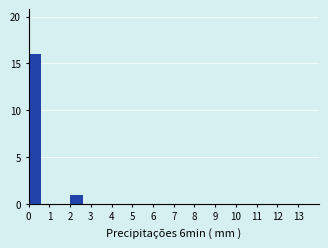

Reading left to right, list every bar in this chart as the range it spans on the x-axis followed by its height. The values are not printed on the chart, so give them approximately, as read against the axis.

0 to 1: 16
1 to 2: 0
2 to 3: 1
3 to 4: 0
4 to 5: 0
5 to 6: 0
6 to 7: 0
7 to 8: 0
8 to 9: 0
9 to 10: 0
10 to 11: 0
11 to 12: 0
12 to 13: 0
13 to 14: 0